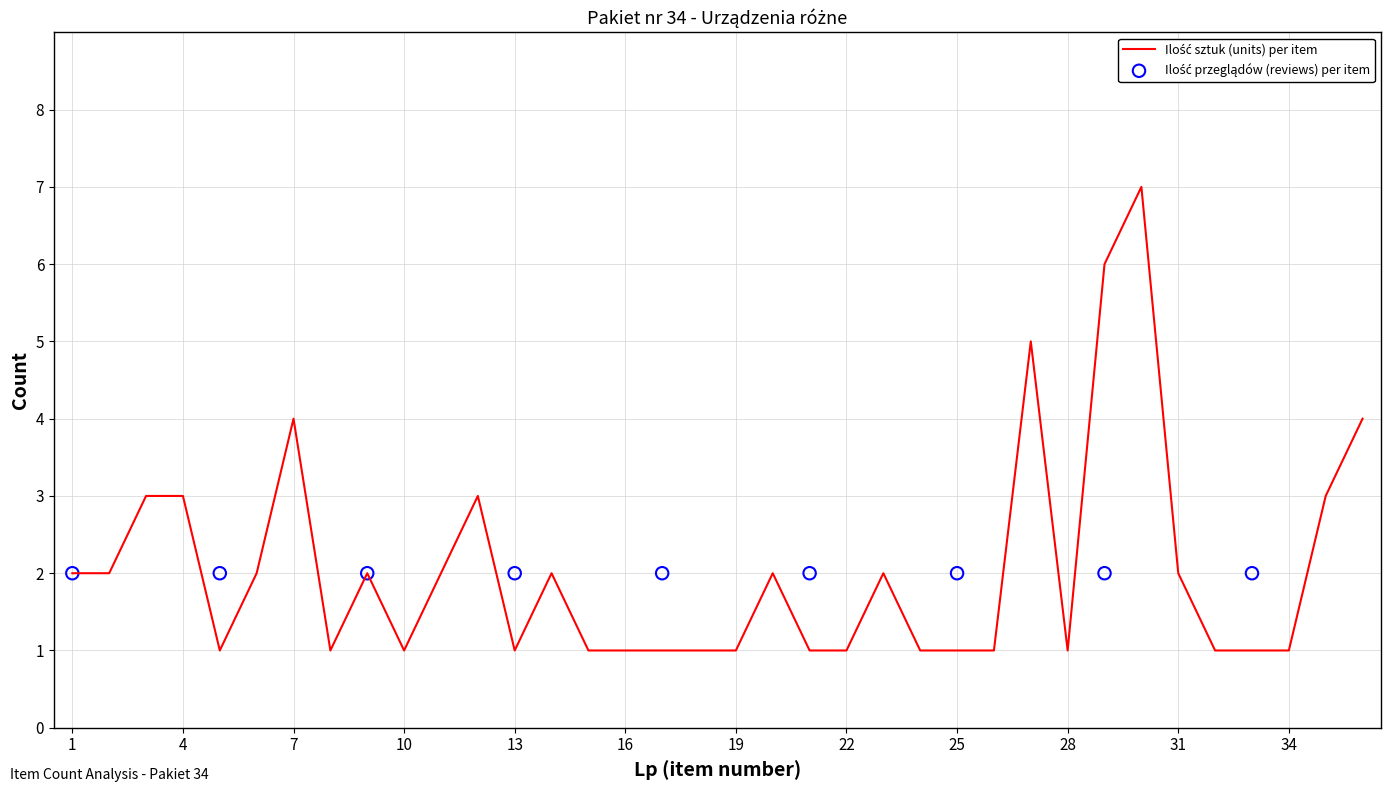

Between 16 and 12, which is larger?

12